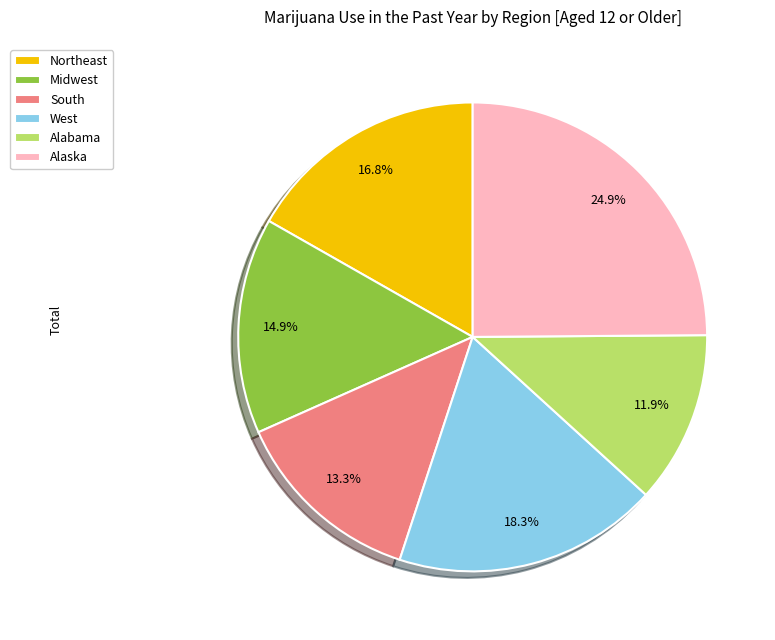

Is South the majority of the pie?

No